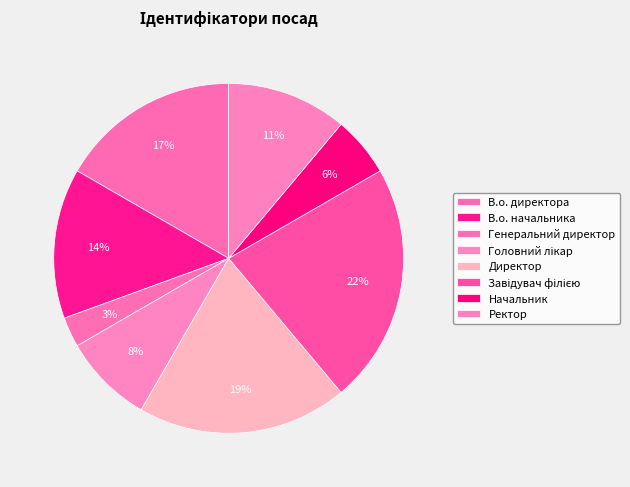

Does В.о. директора account for over 50% of the chart?

No